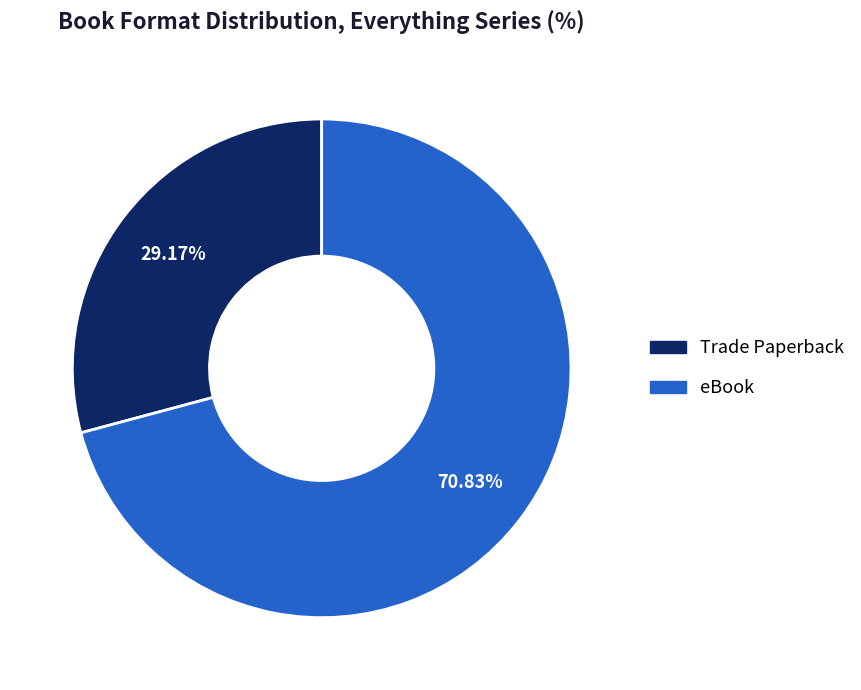

To the nearest percent, what percentage of the pie is Trade Paperback?

29%